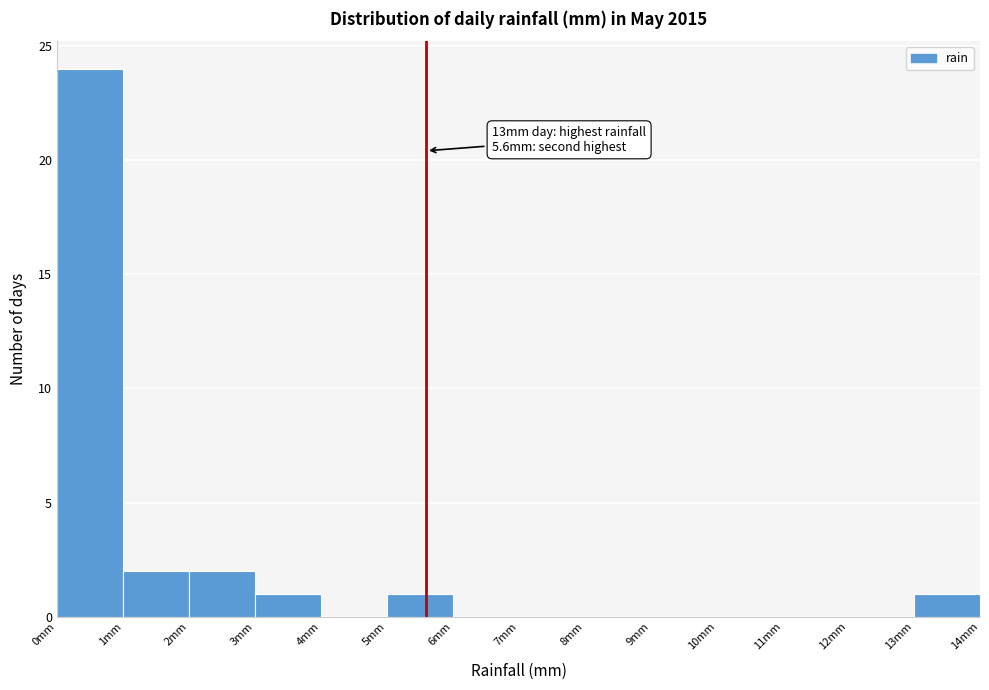

Which range on the x-axis has the tallest bar?

0 to 1